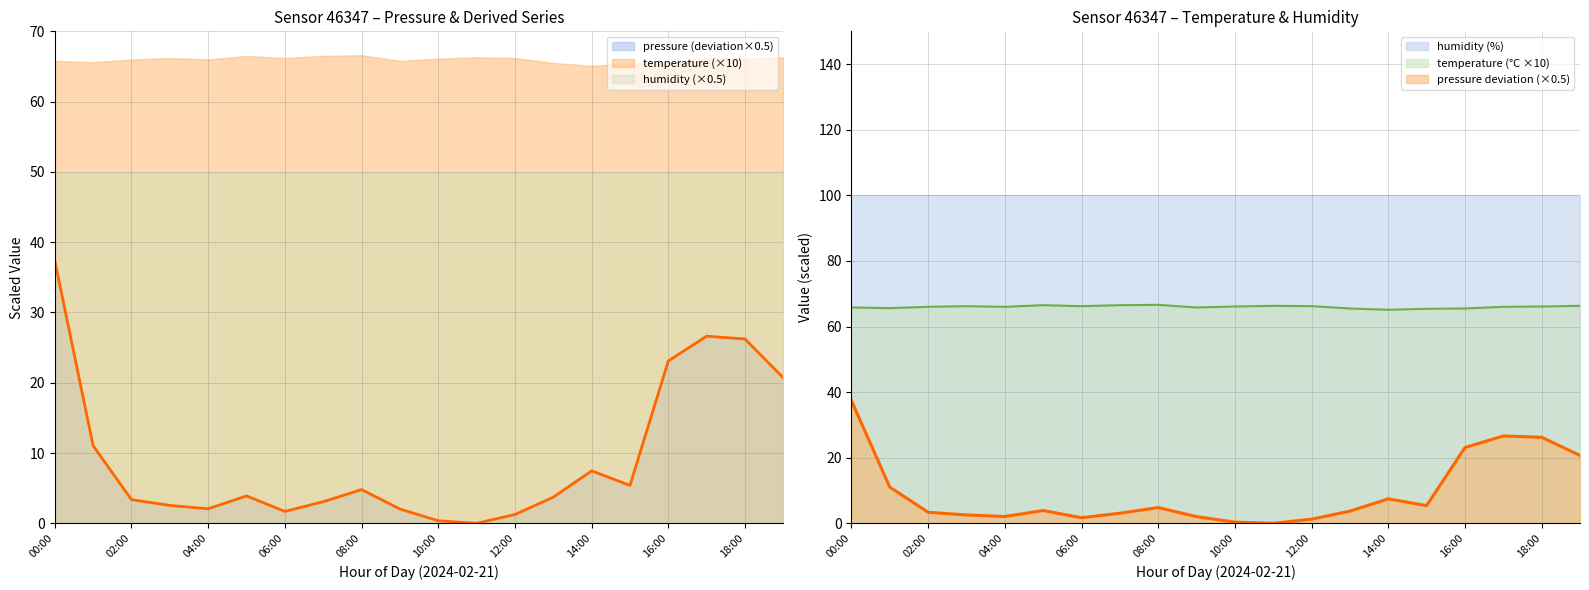

Where does the pressure series first go above 3?

00:00